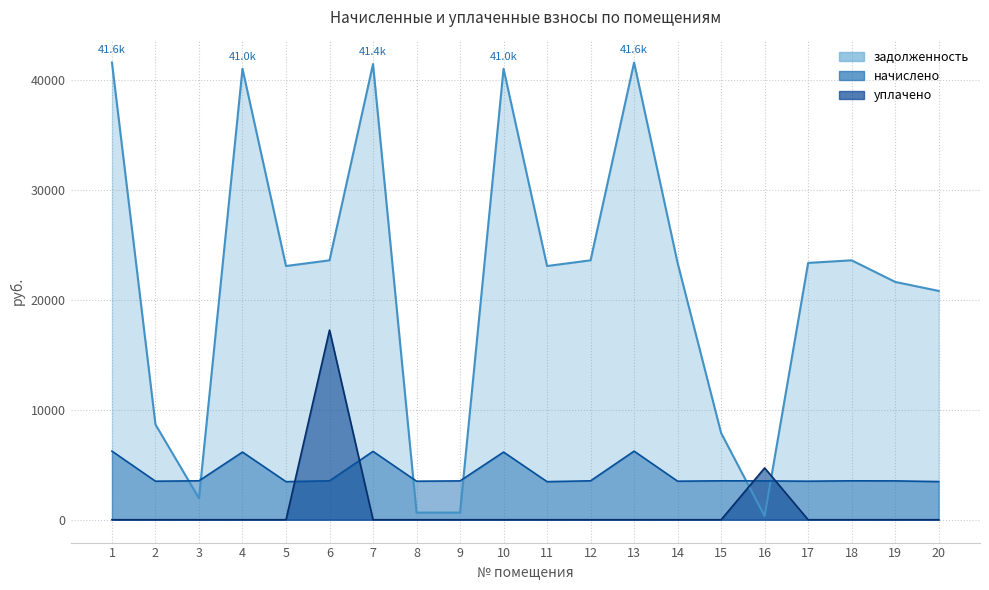

Which series has the largest total across all categories?

задолженность